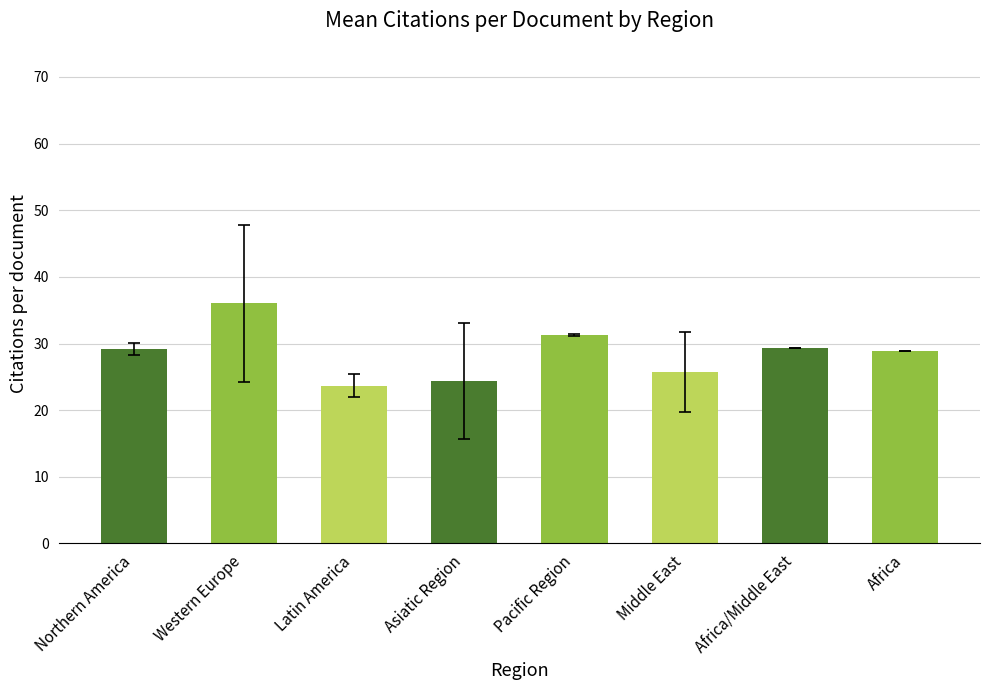

Between Middle East and Pacific Region, which is larger?

Pacific Region